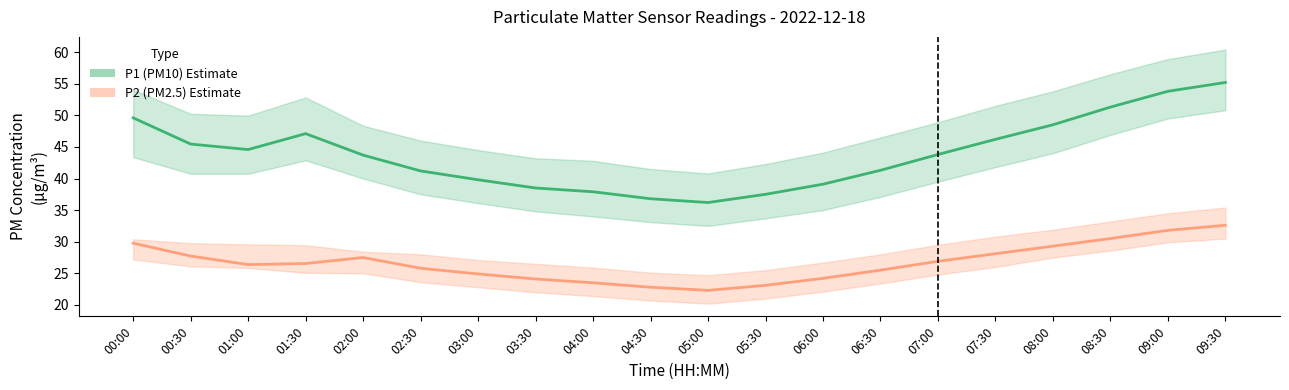

What is the total value across all series at 02:00?

71.2